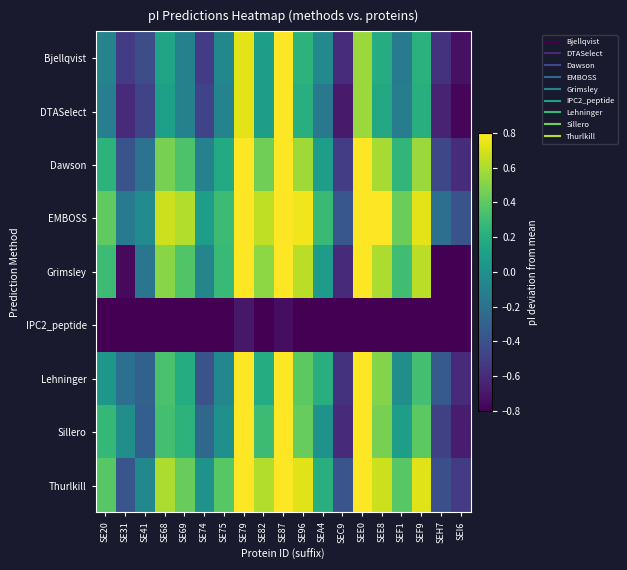

Which series has the largest range (max minus min)?

Grimsley